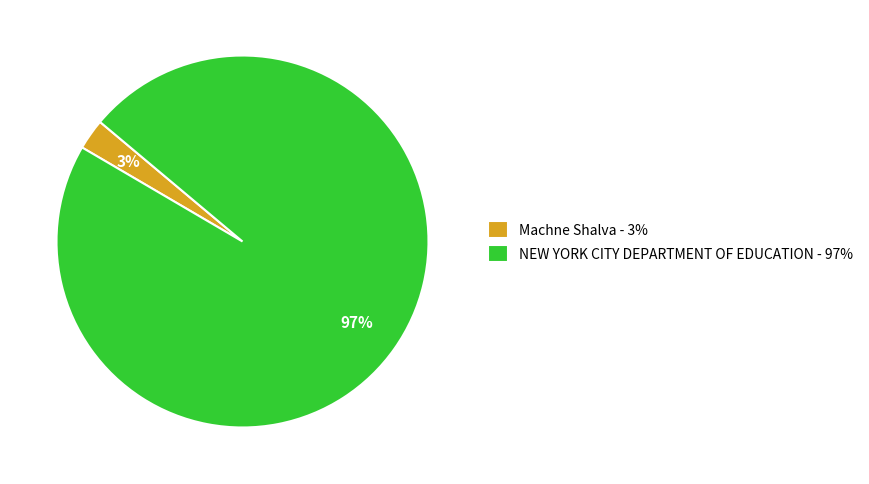

To the nearest percent, what is the combined percentage of NEW YORK CITY DEPARTMENT OF EDUCATION - 97% and Machne Shalva - 3%?

100%